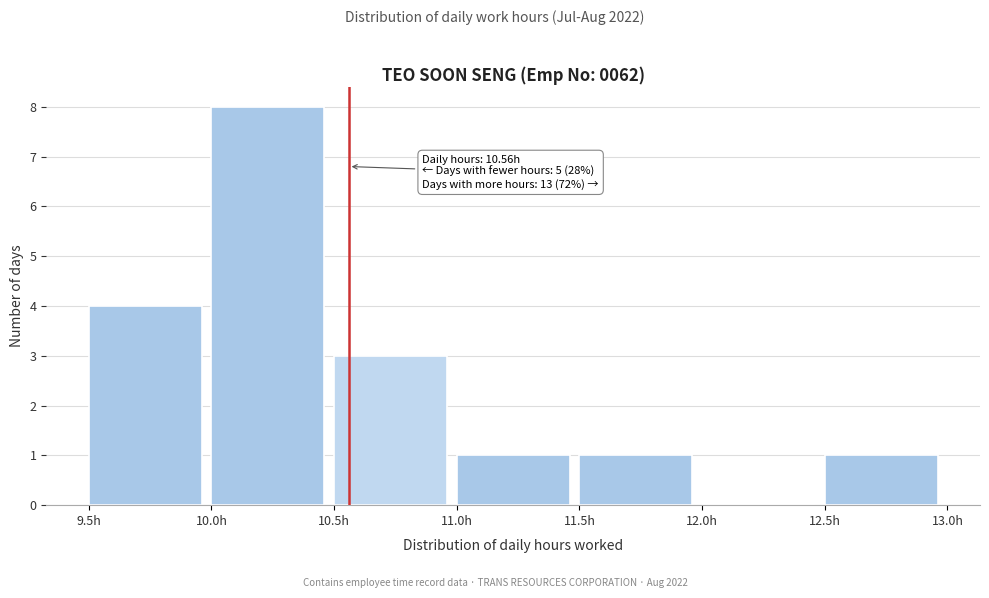

Over which range of the x-axis is the bar tallest?

10.0 to 10.5